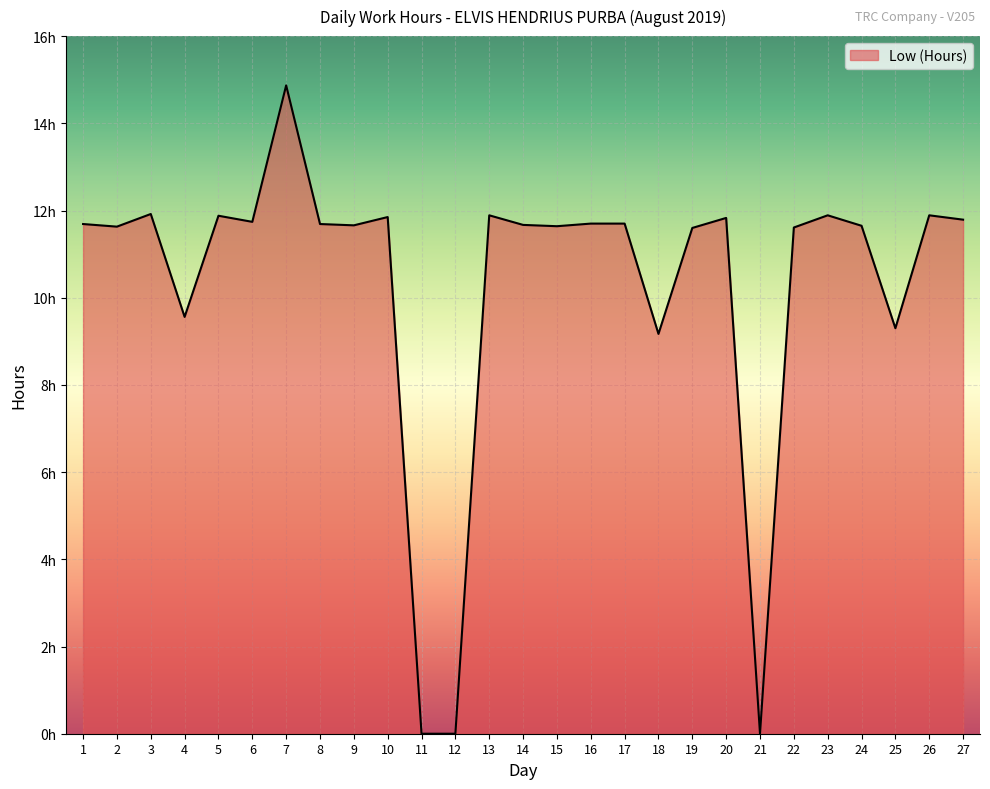

What is the change in value from 2 to 25?

-2.3